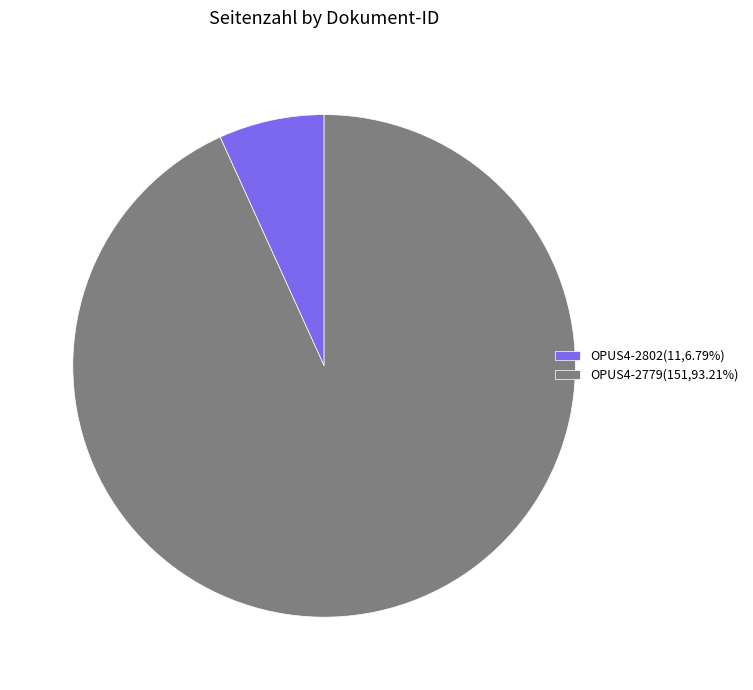

Is there any slice that represents more than half of the pie?

Yes